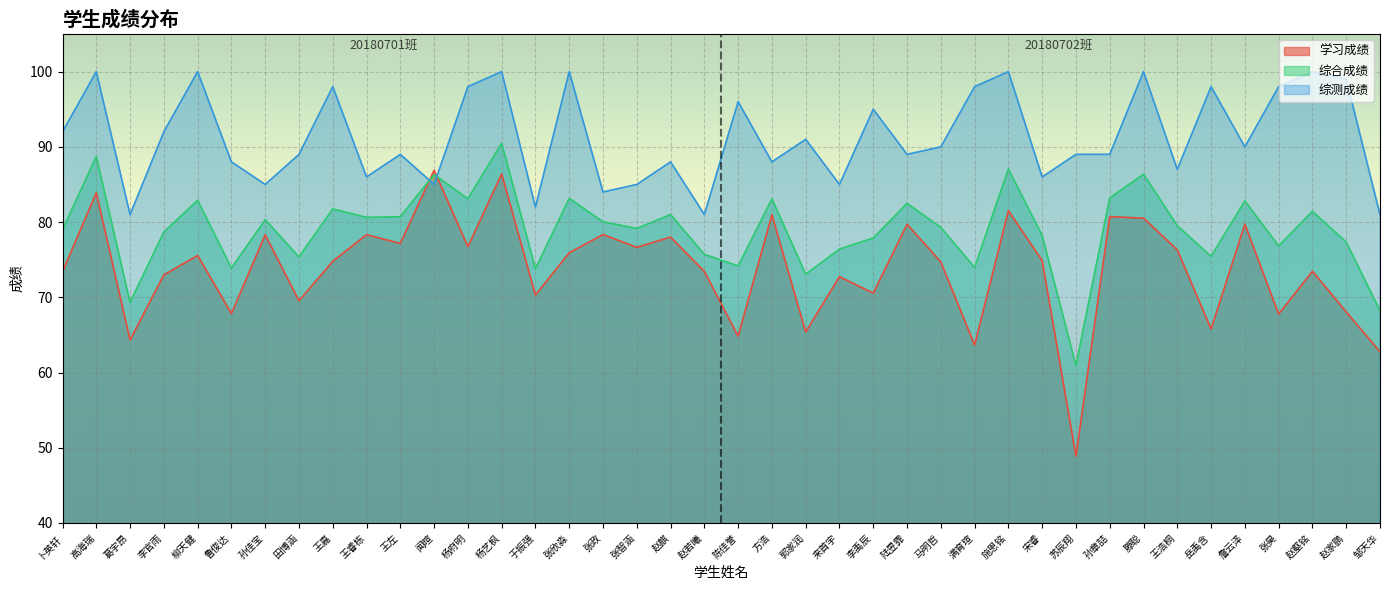

Count the number of categories in the chart.

40